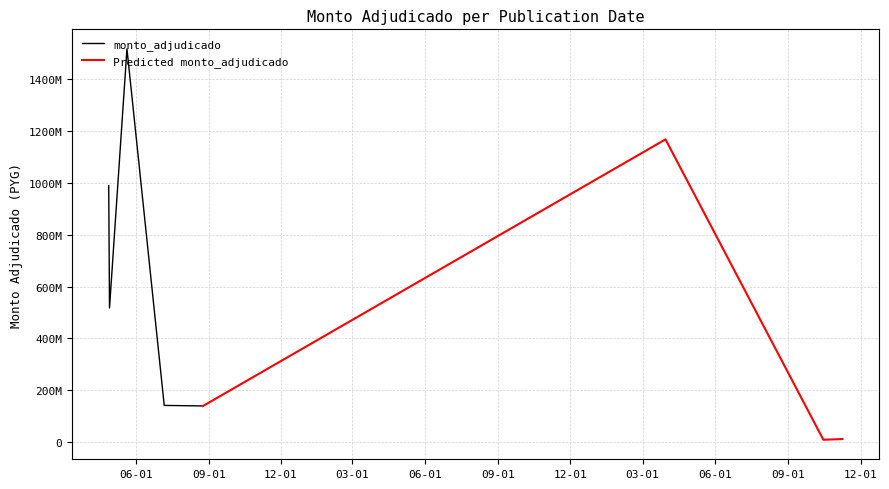

How many interior local valleys (lower than both neighbors) does the data have?

3